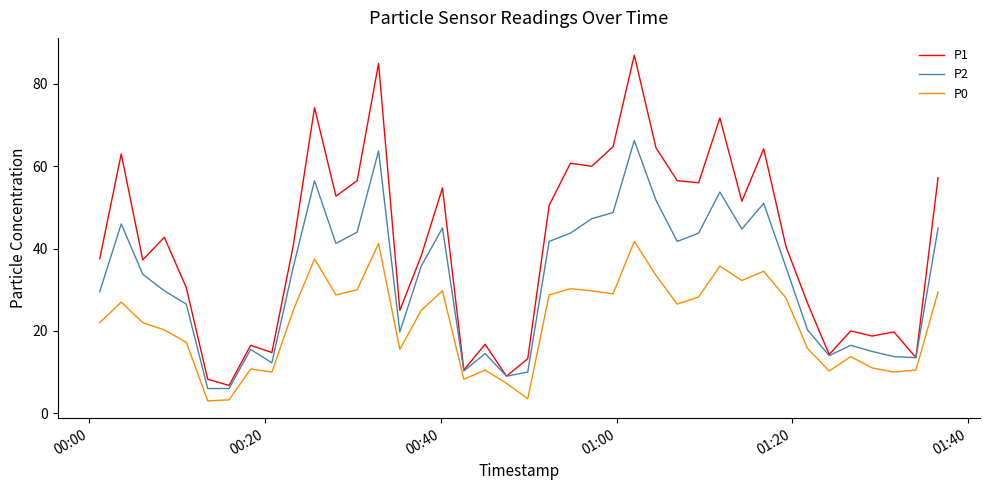

Which series has the widest spread of values?

P1